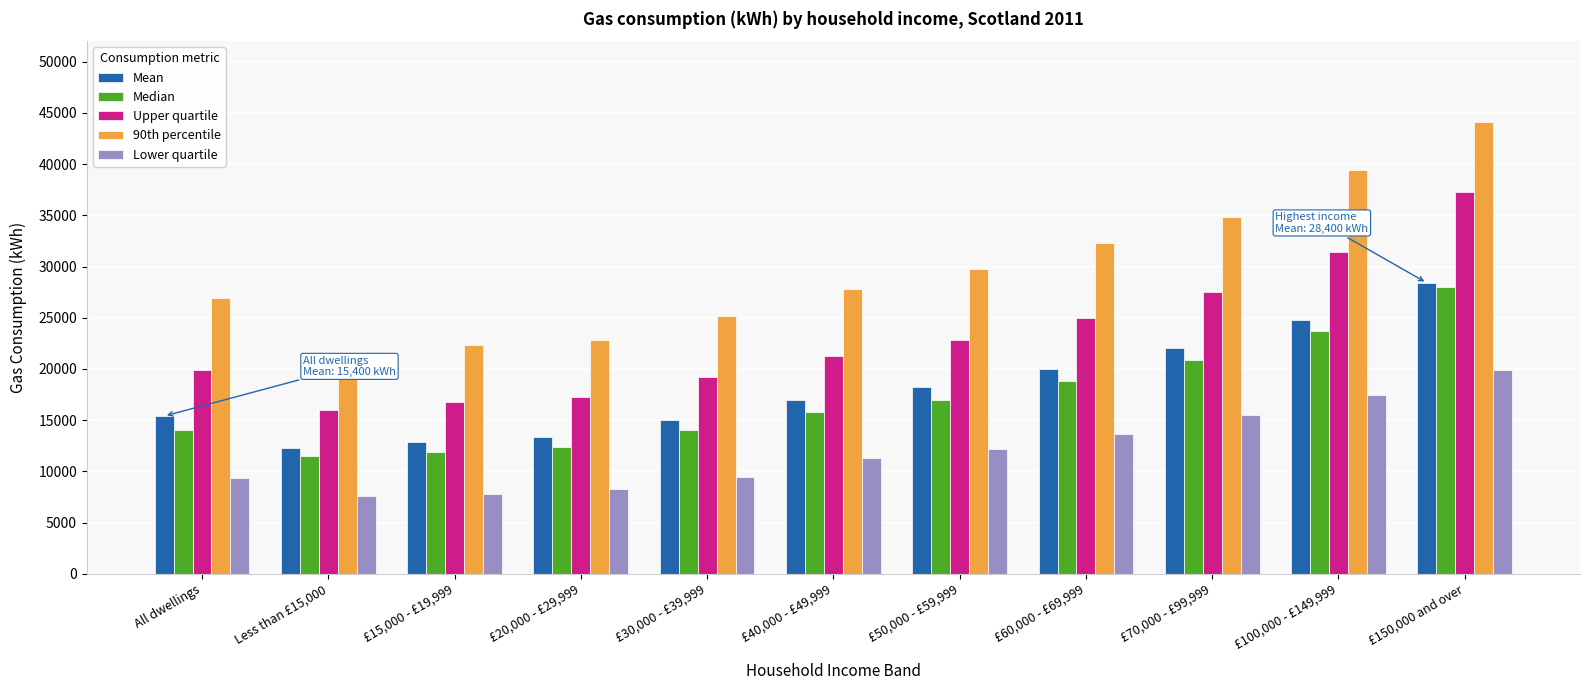

What is the difference between the maximum and minimum values in the Upper quartile series?

21300